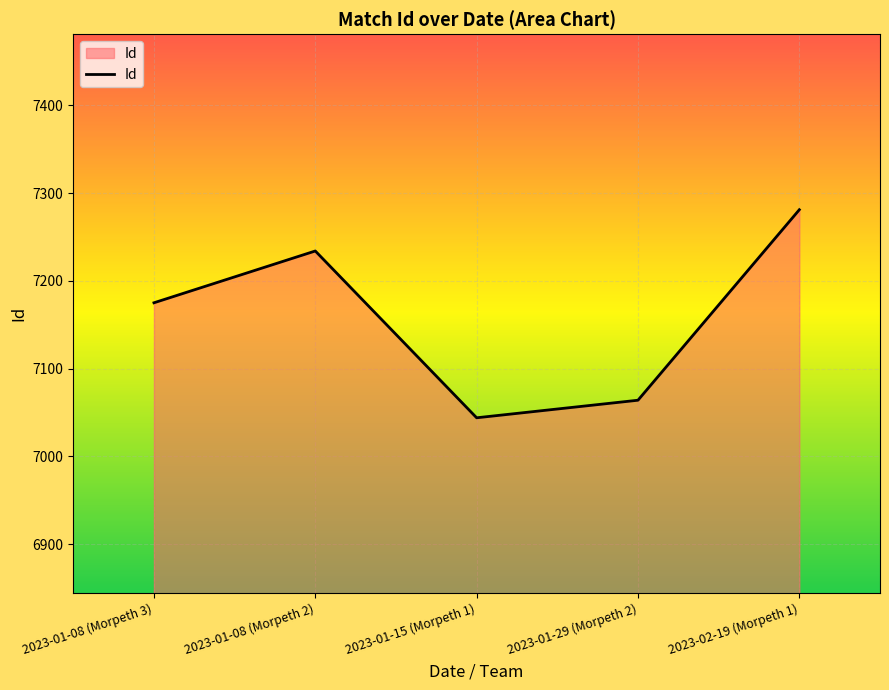

The value at 2023-02-19 (Morpeth 1) is 7281. True or false?

True